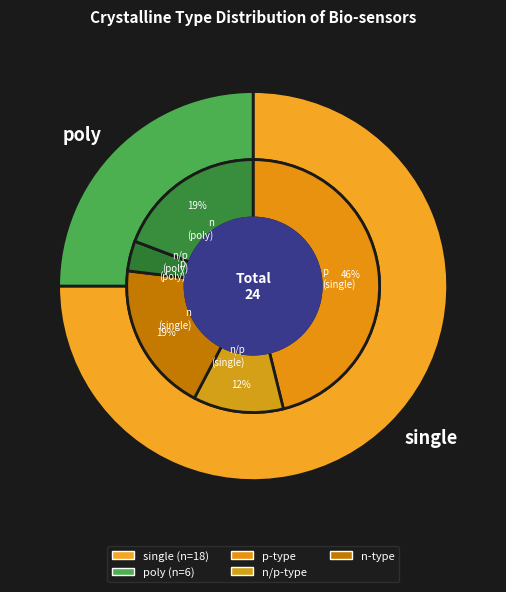

To the nearest percent, what is the average slice percentage?

50%